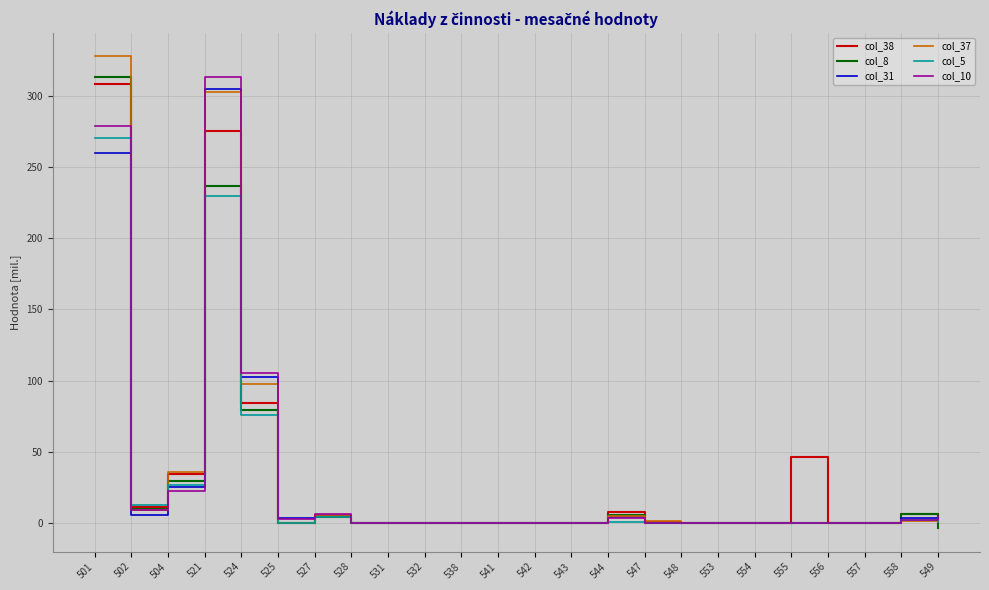

What position from the left is 548?

17